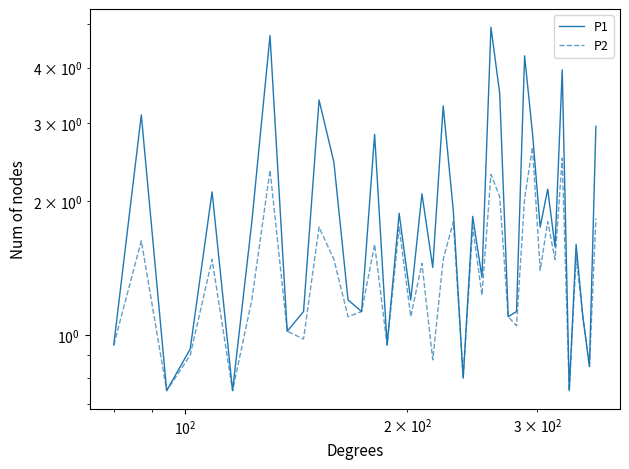

How many interior local peaks does the P2 series have?

14